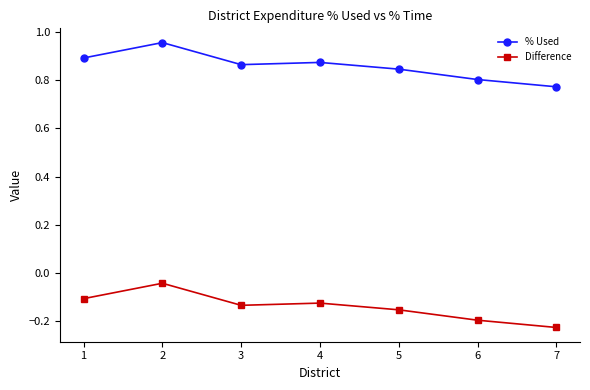

At which label is % Used closest to 0?

7